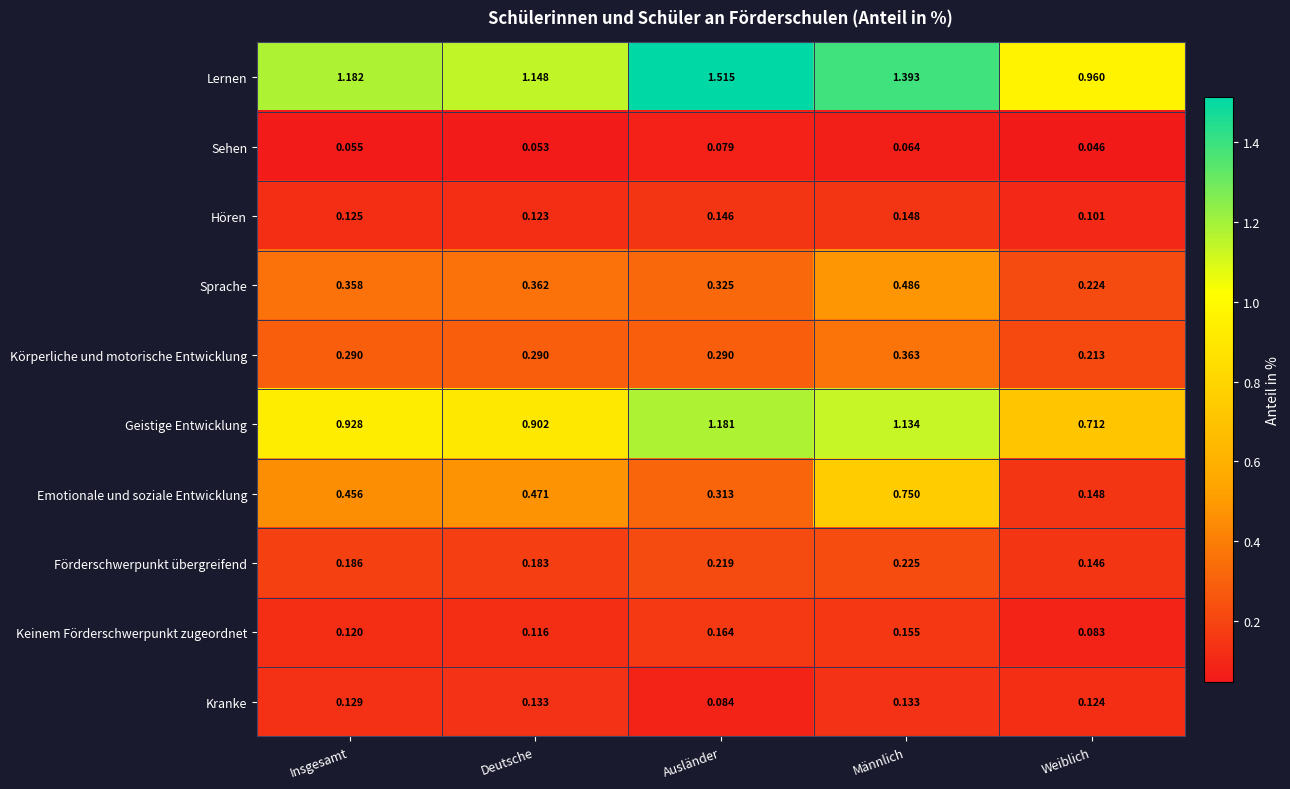

Which series has the largest total across all categories?

Lernen